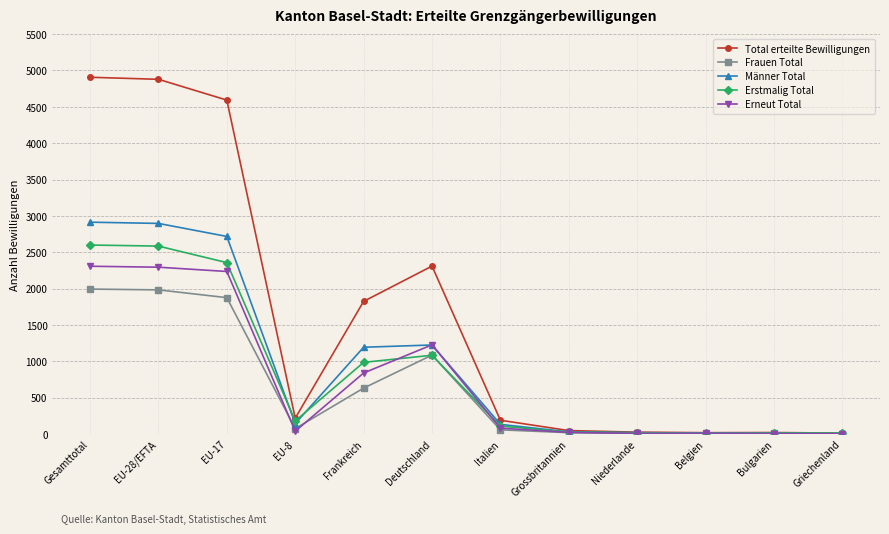

Which series has the widest spread of values?

Total erteilte Bewilligungen